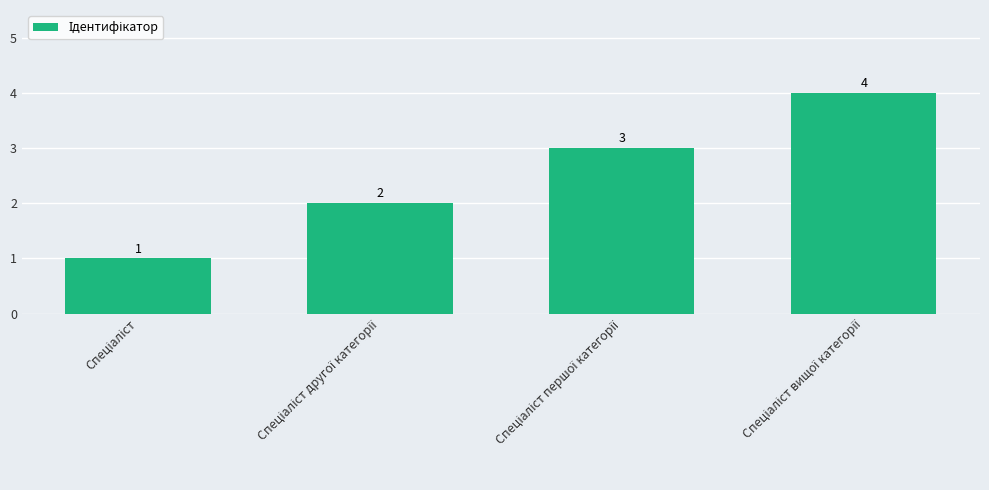

Count the values in the range 2 to 4.

3